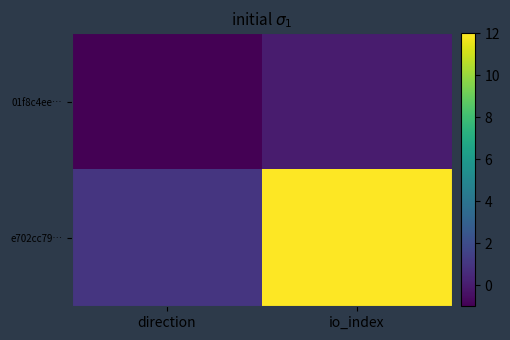

At how many categories does at least one series exceed 5?

1